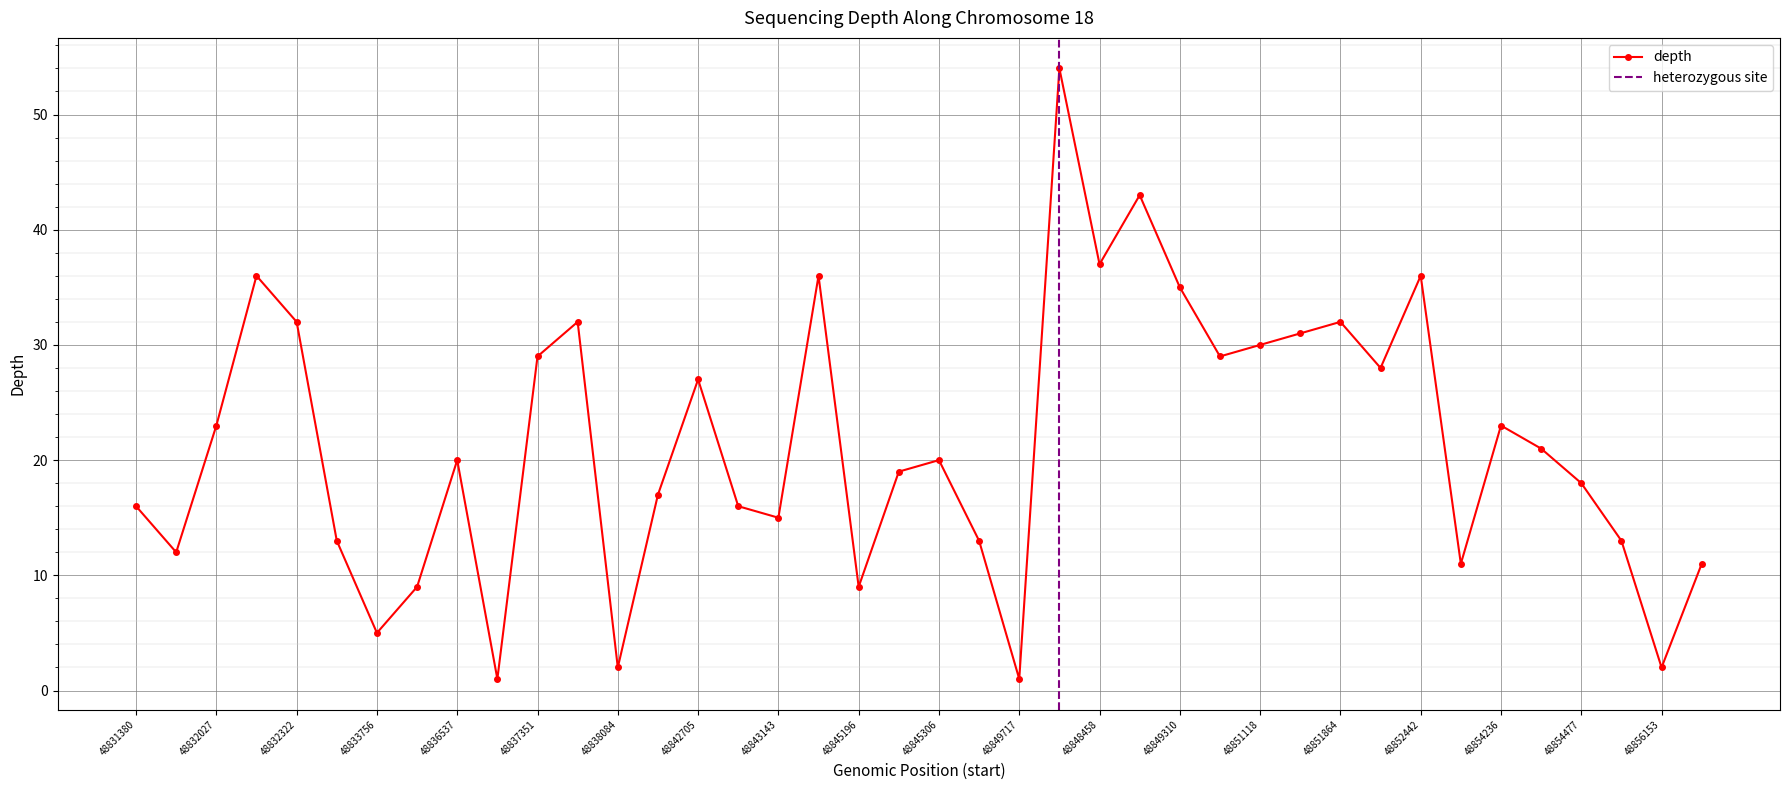

Reading left to right, list all the values displayed in this chart.

48831380=16	48831435=12	48832027=23	48832303=36	48832322=32	48833352=13	48833756=5	48835325=9	48836537=20	48836794=1	48837351=29	48837841=32	48838084=2	48841468=17	48842705=27	48843054=16	48843143=15	48844681=36	48845196=9	48845303=19	48845306=20	48847097=13	48849717=1	48847617=54	48848458=37	48849133=43	48849310=35	48851099=29	48851118=30	48851780=31	48851864=32	48852077=28	48852442=36	48853657=11	48854236=23	48854390=21	48854477=18	48854732=13	48856153=2	48857675=11